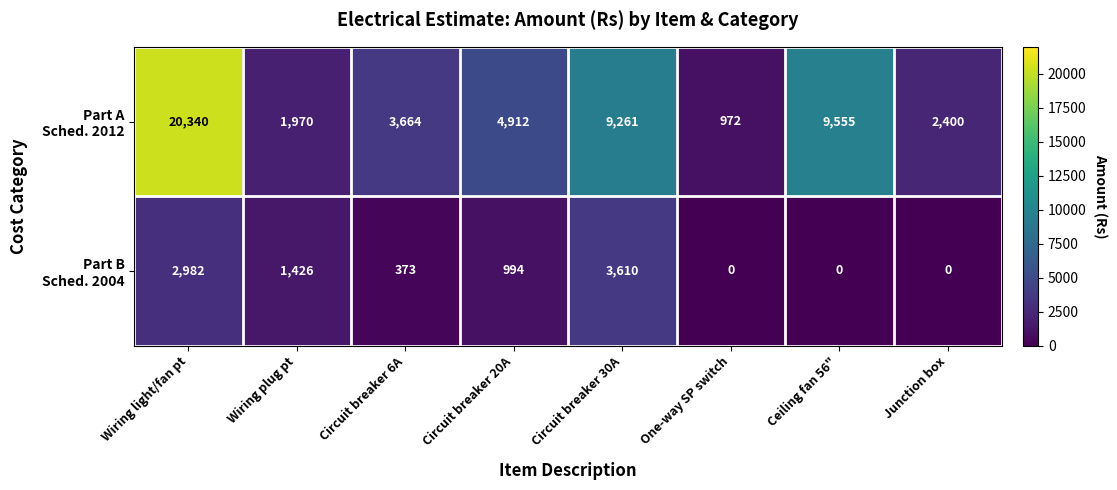

What is the difference between the highest and lowest values at Circuit breaker 6A?

3291